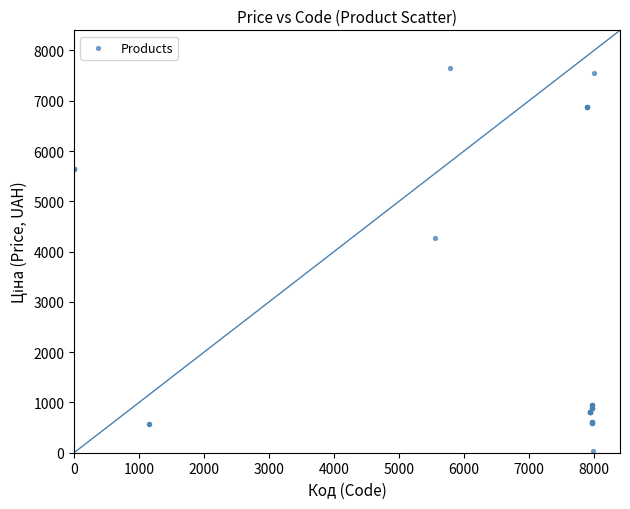

What Y value in the scatter plot is closest to 3836?

4266.8